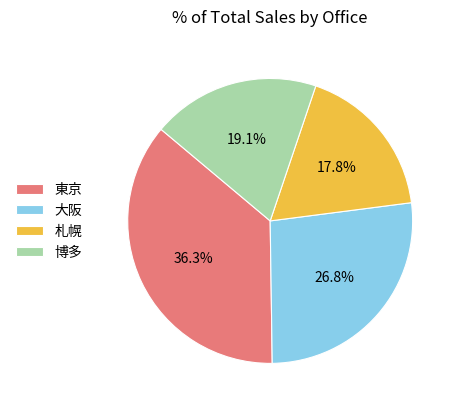

Rank the categories by value from lowest to highest.

札幌, 博多, 大阪, 東京